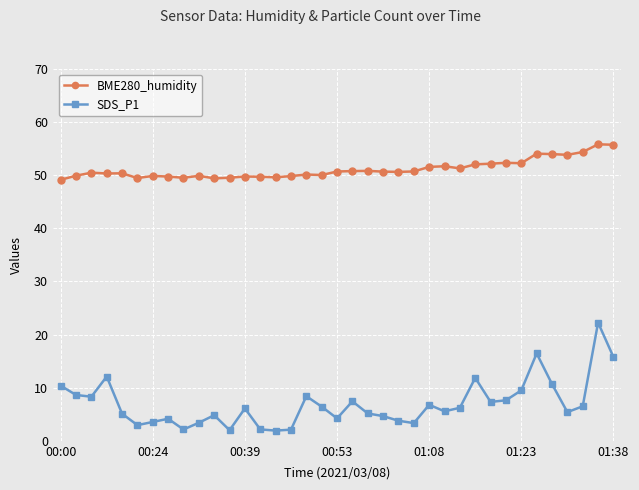

How many data points does each series have?

37